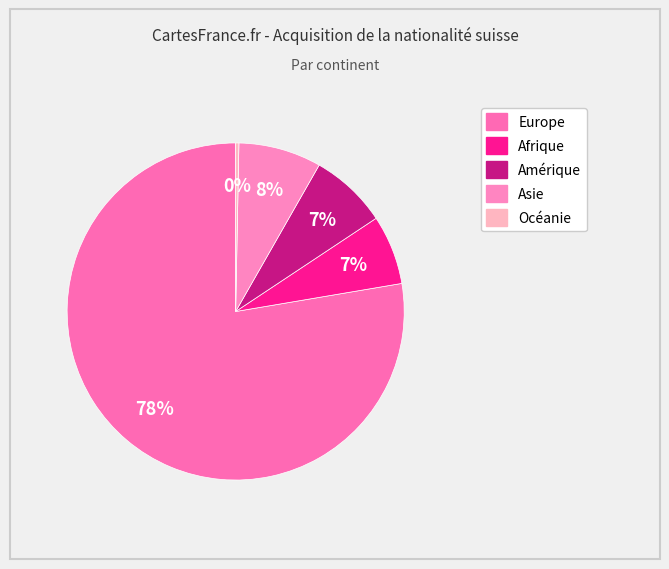

Count the number of slices in the pie.

5